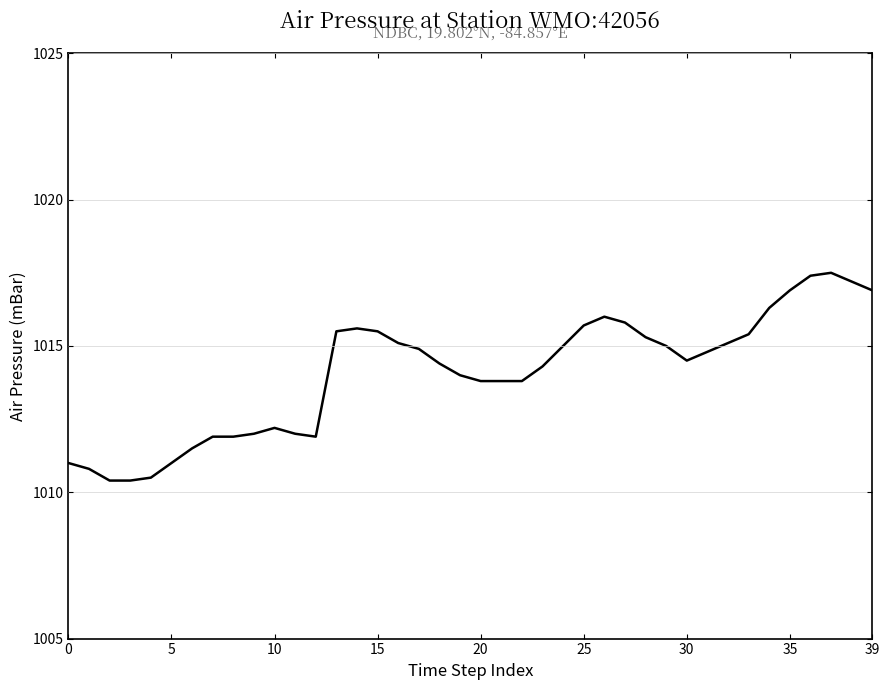

What is the greatest value displayed?

1017.5